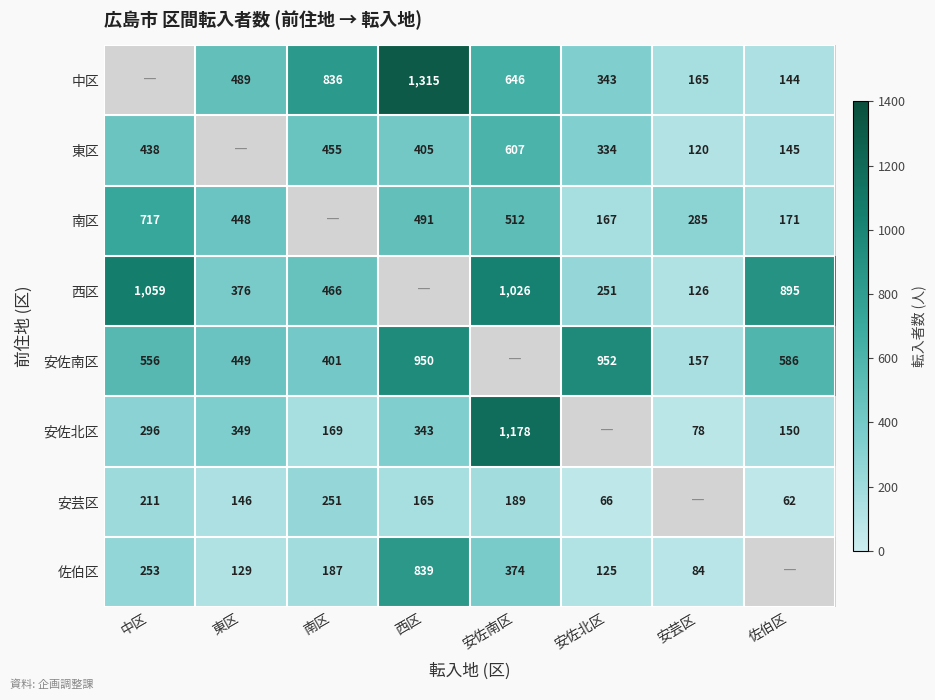

The 安佐北区 series shows 138.1 at 安芸区. True or false?

False